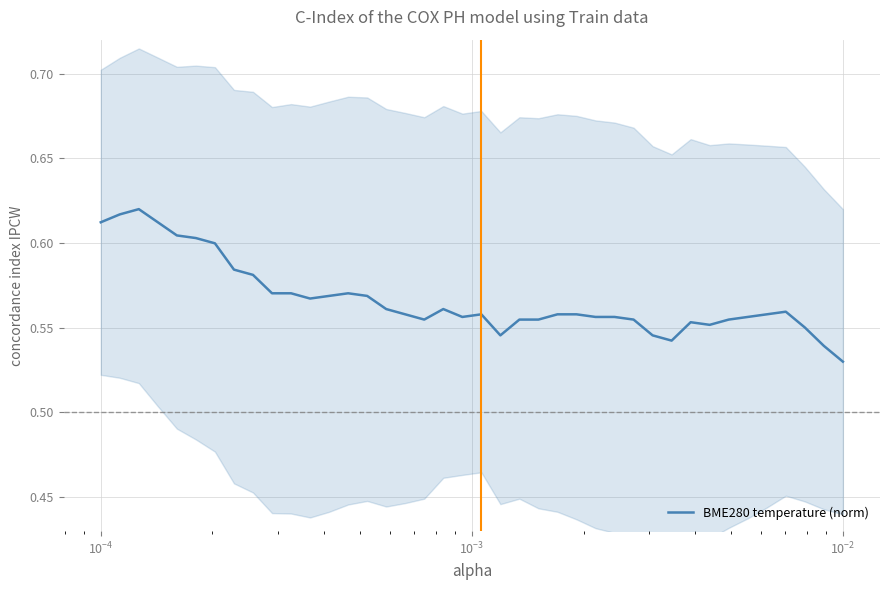

At which category does the chart reach its peak across all series?

$\mathdefault{10^{-4}}$